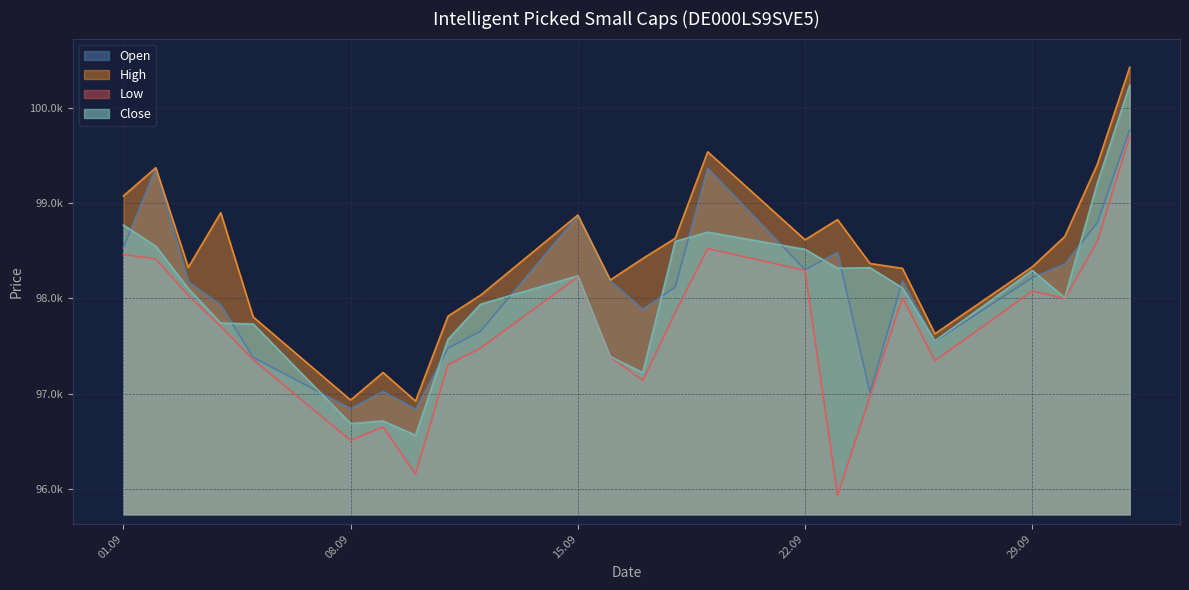

Which has a higher value, 05.09.2025 or 02.09.2025?

02.09.2025